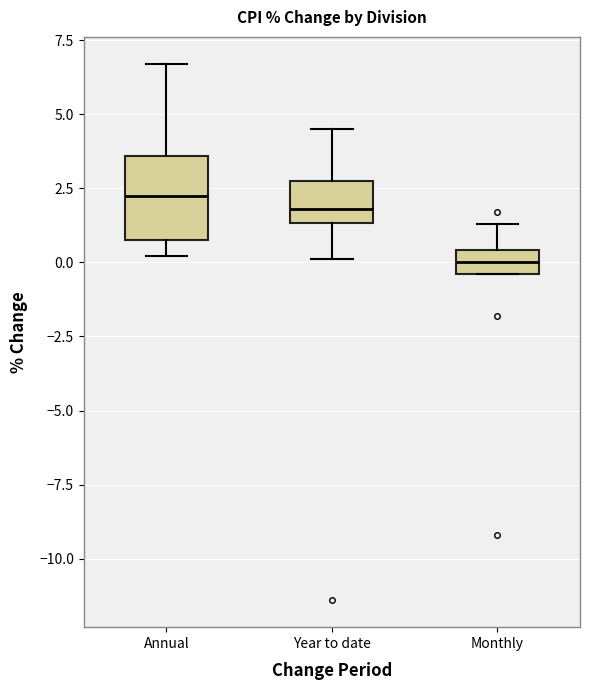

Where is the lower edge of the box for Monthly on the y-axis? The values are not printed on the chart, so give them approximately, as read against the axis.

-0.5